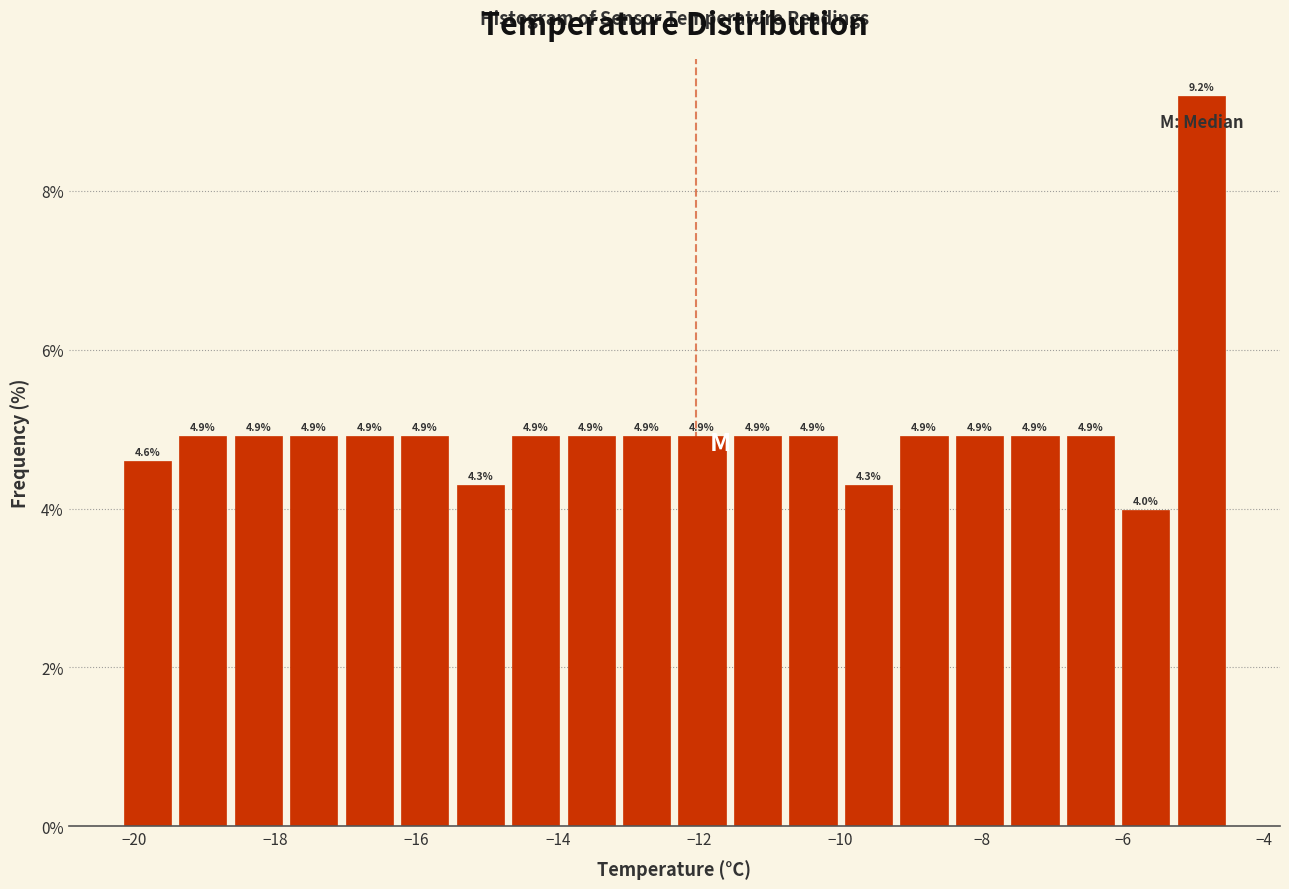

Around what value on the x-axis is the tallest bar? Give the approximate position of its centre, as read against the axis.

-4.8